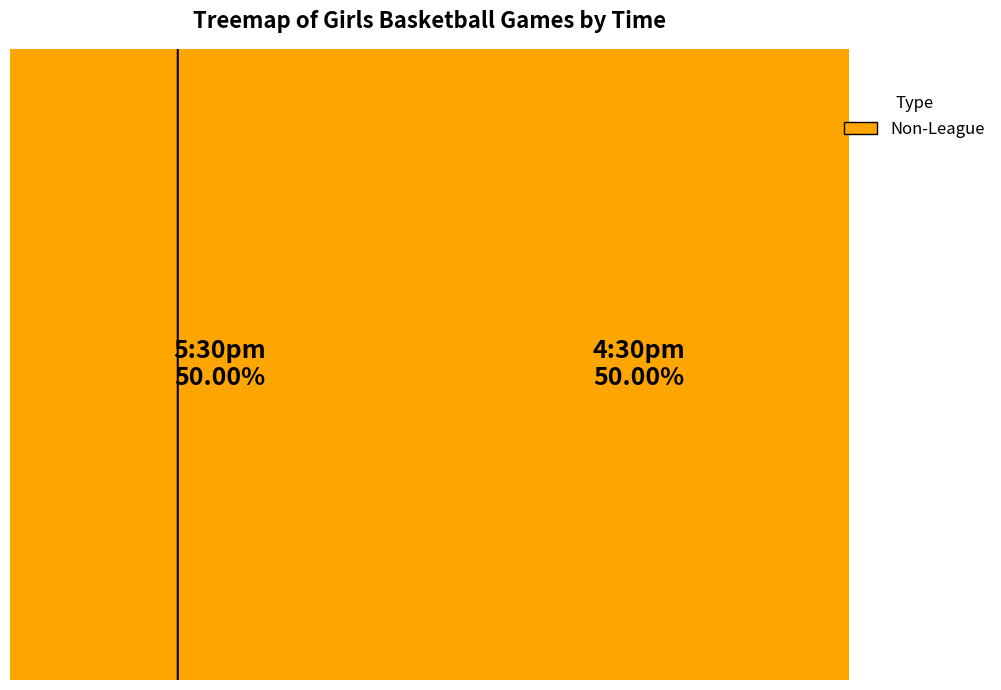

To the nearest percent, what percentage of the pie is 4:30pm?

50%